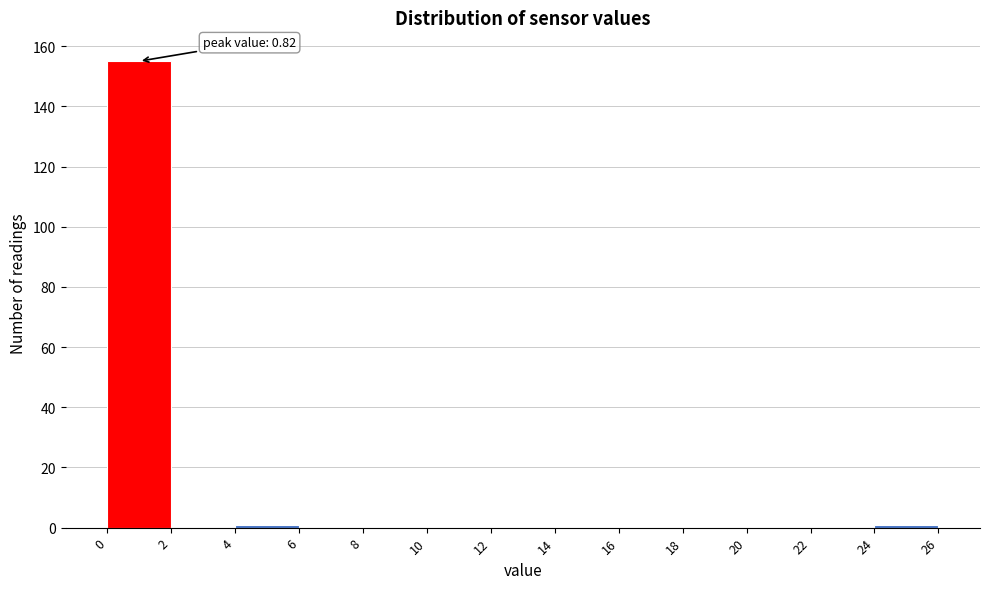

Over which range of the x-axis is the bar tallest?

0 to 2